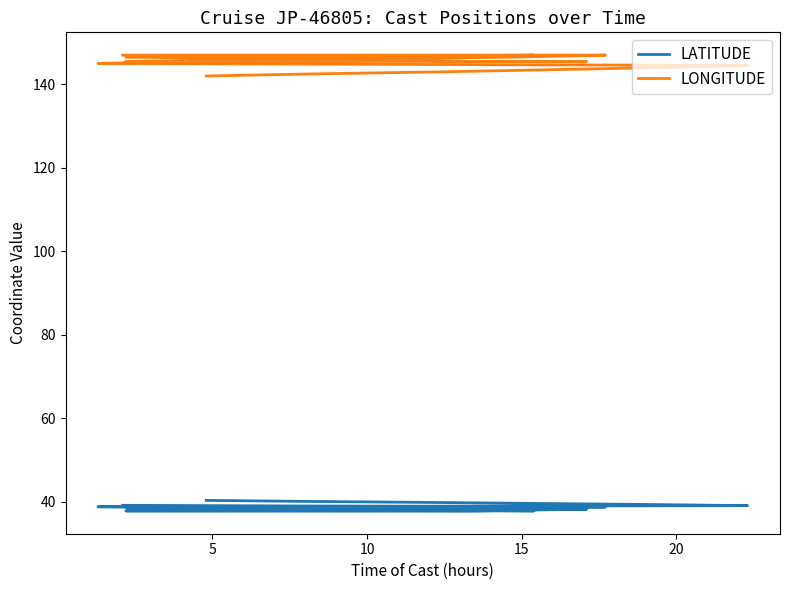

True or false: LONGITUDE and LATITUDE intersect in this chart.

False